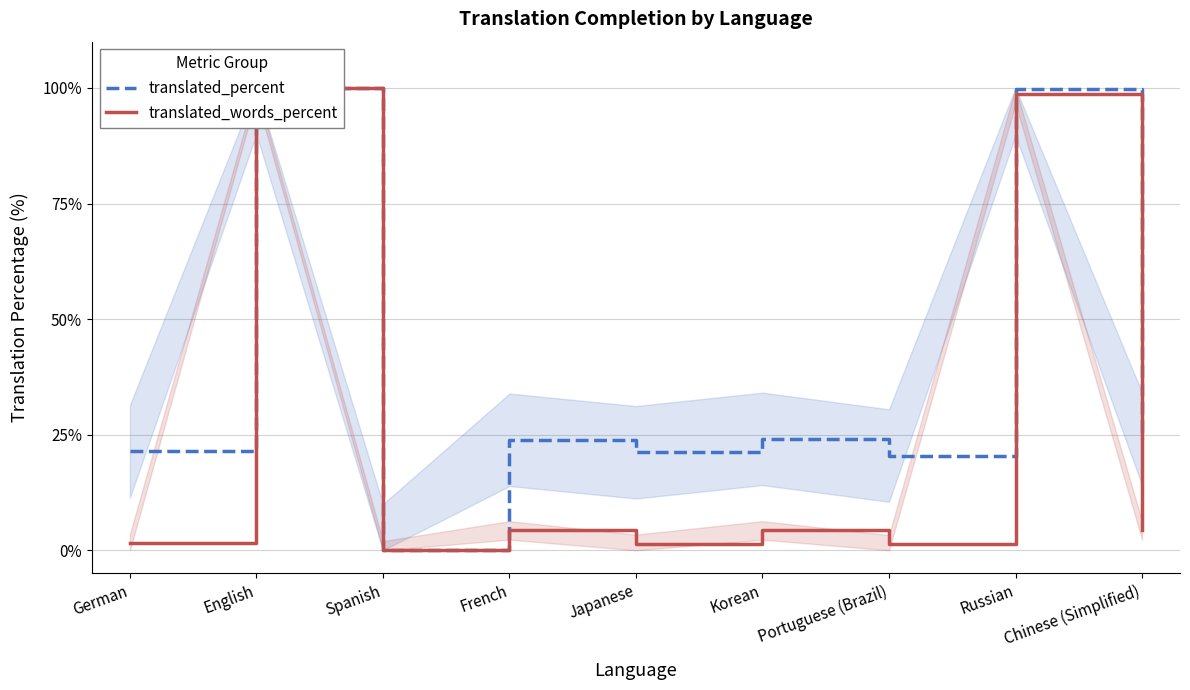

How many lines are shown in the chart?

2